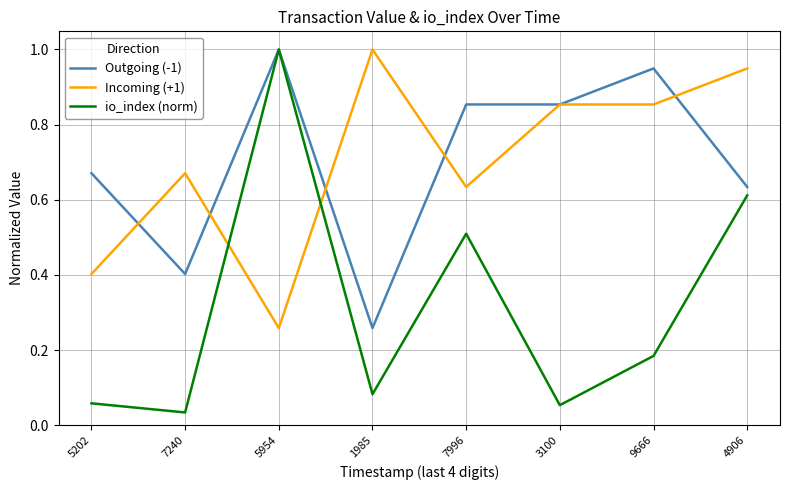

What is the sum of the Incoming (+1) values at 4906 and 7996?

1.6